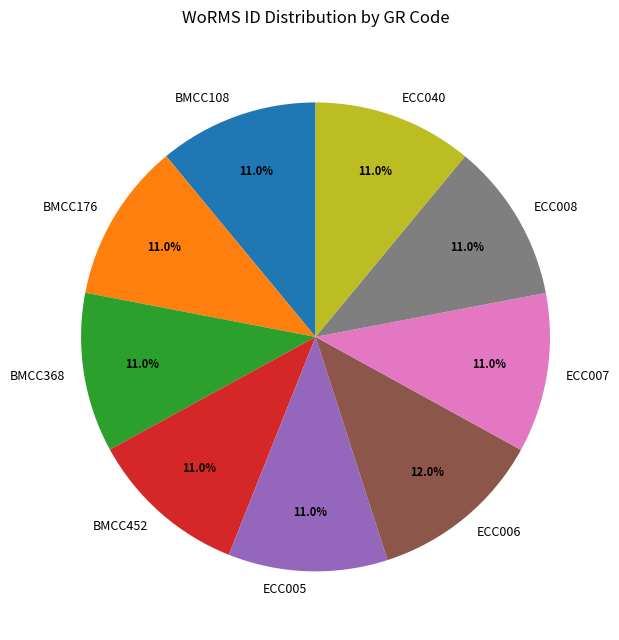

To the nearest percent, what is the difference between the largest and smallest slice percentages?

1%